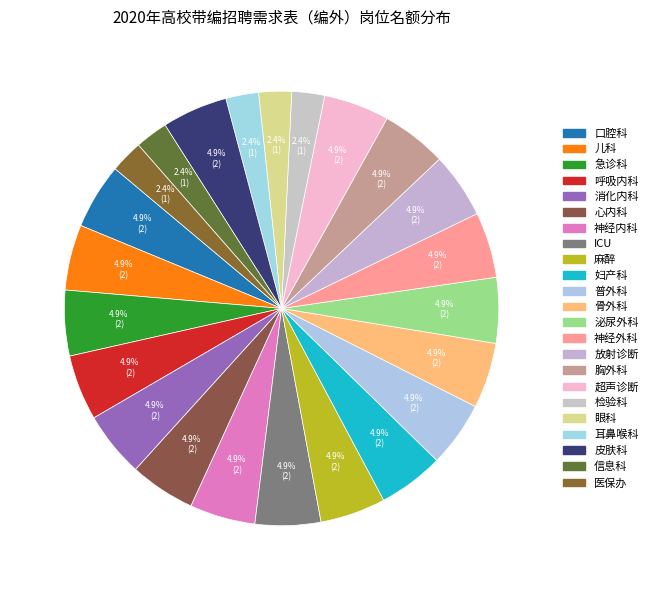

What is the largest slice in the pie chart?

口腔科